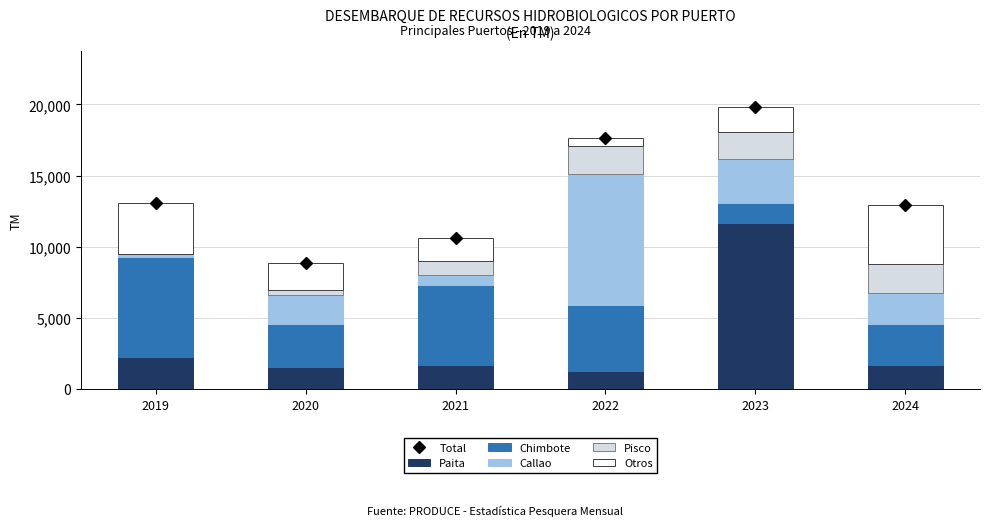

Which series changed the most between 2019 and 2021?

Total